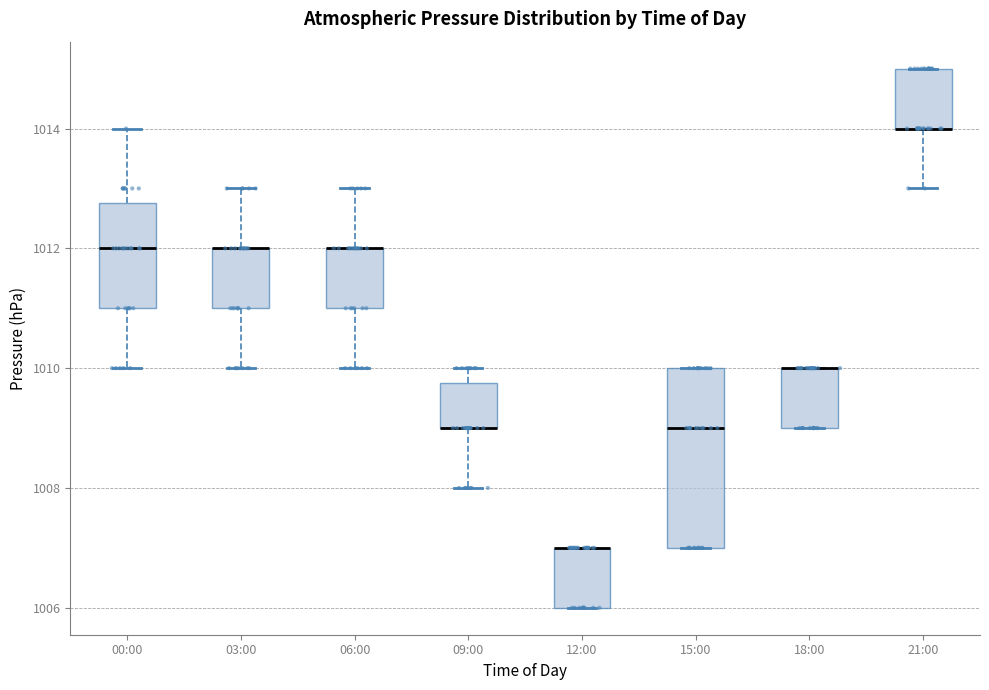

Where does the lower whisker of the box for 06:00 end on the y-axis? The values are not printed on the chart, so give them approximately, as read against the axis.

1010.0